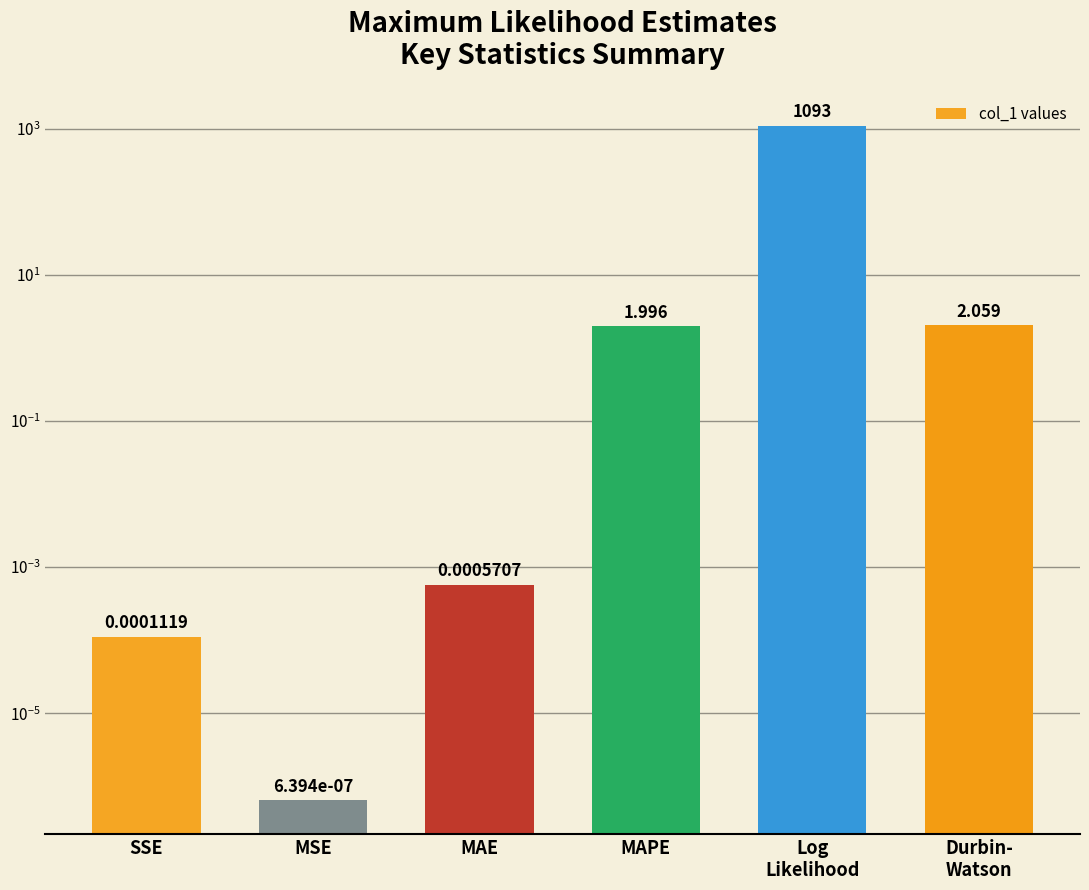

Is it true that the value at MAE is 0.0?

False